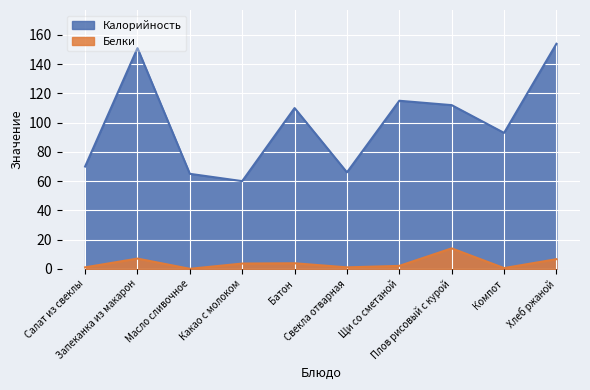

What is the maximum value shown in the chart?

154.0